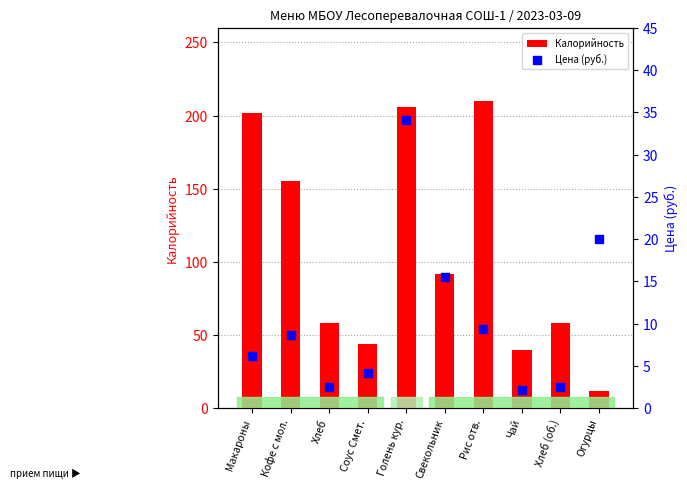

Which series contains the highest Y value?

Калорийность